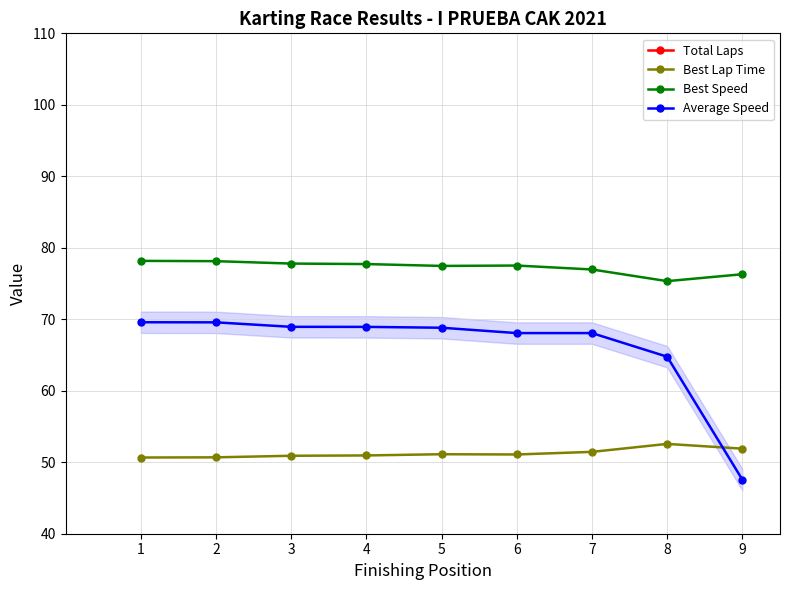

List the labels in order of Best Lap Time value, smallest first.

1, 2, 3, 4, 6, 5, 7, 9, 8